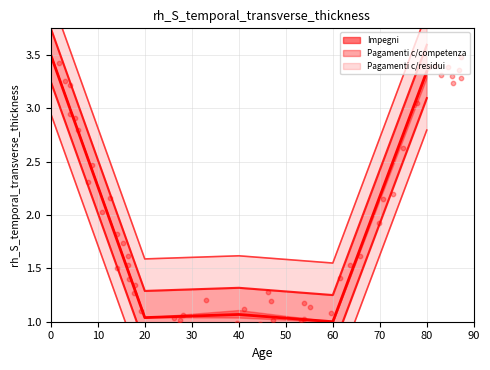

At how many categories does at least one series exceed 3?

2